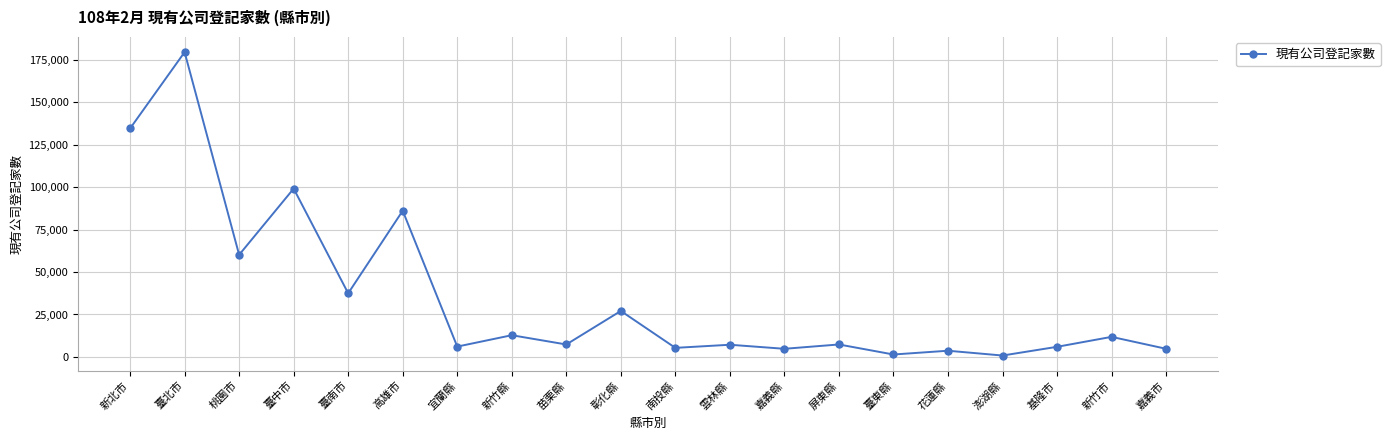

What is the approximate value at 新竹縣?

12796